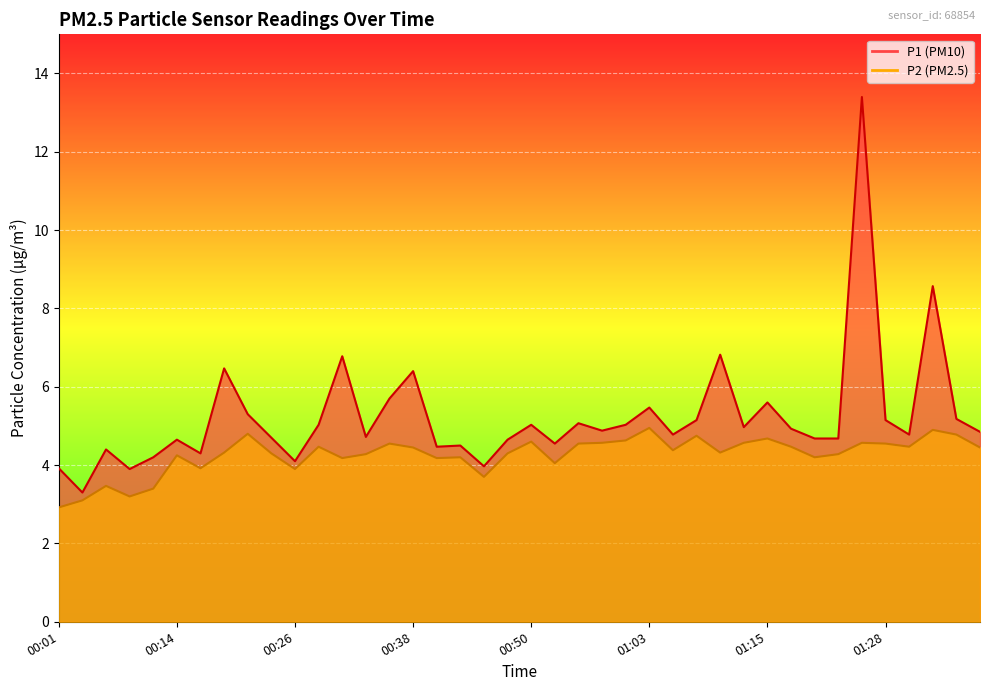

How many lines are shown in the chart?

2